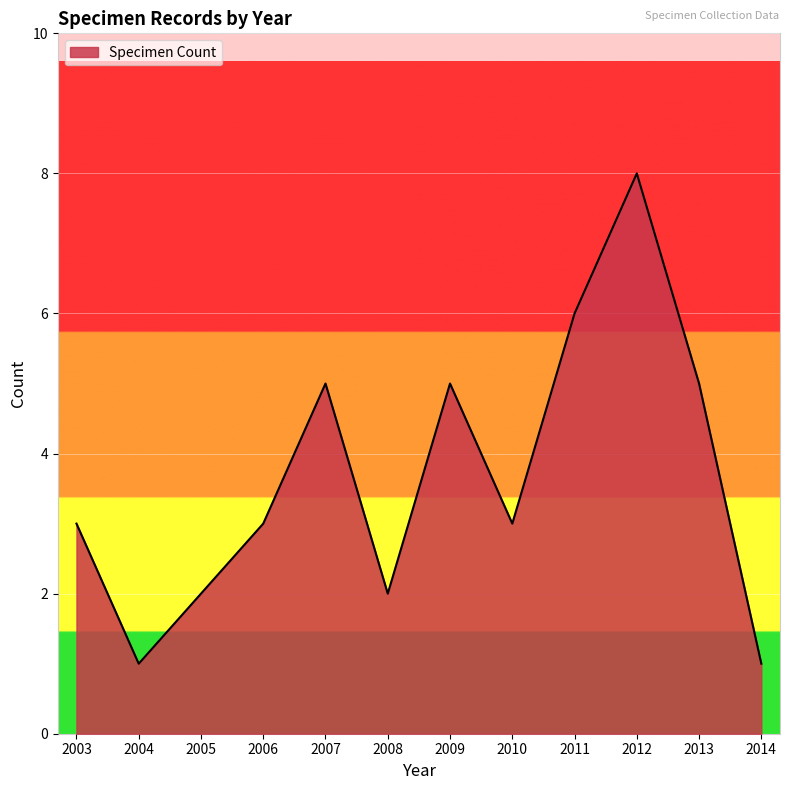

True or false: the data has more than 0 interior local peaks.

True